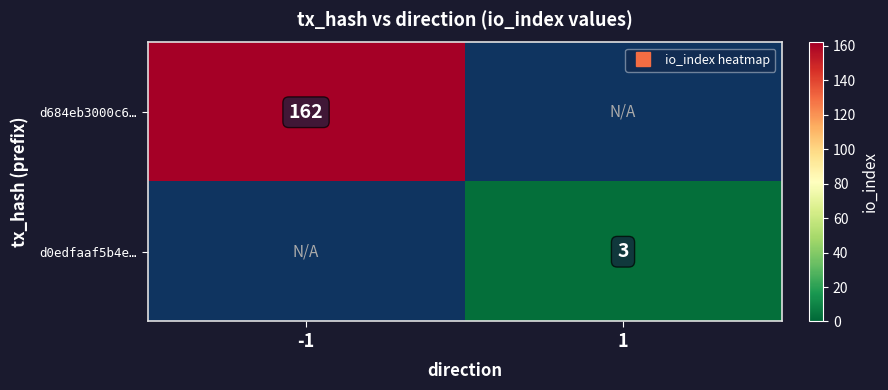

How many values in d684eb3000c6… are above zero?

1